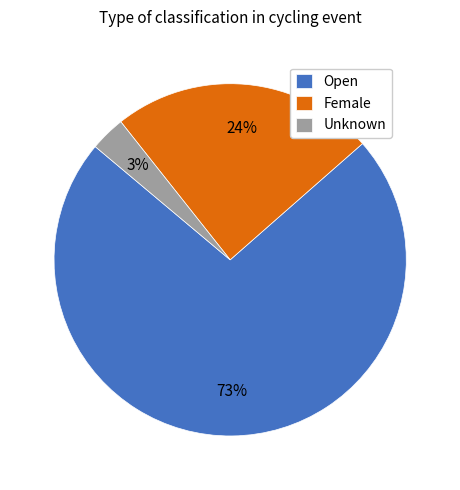

What percentage is the Female slice, to the nearest percent?

24%